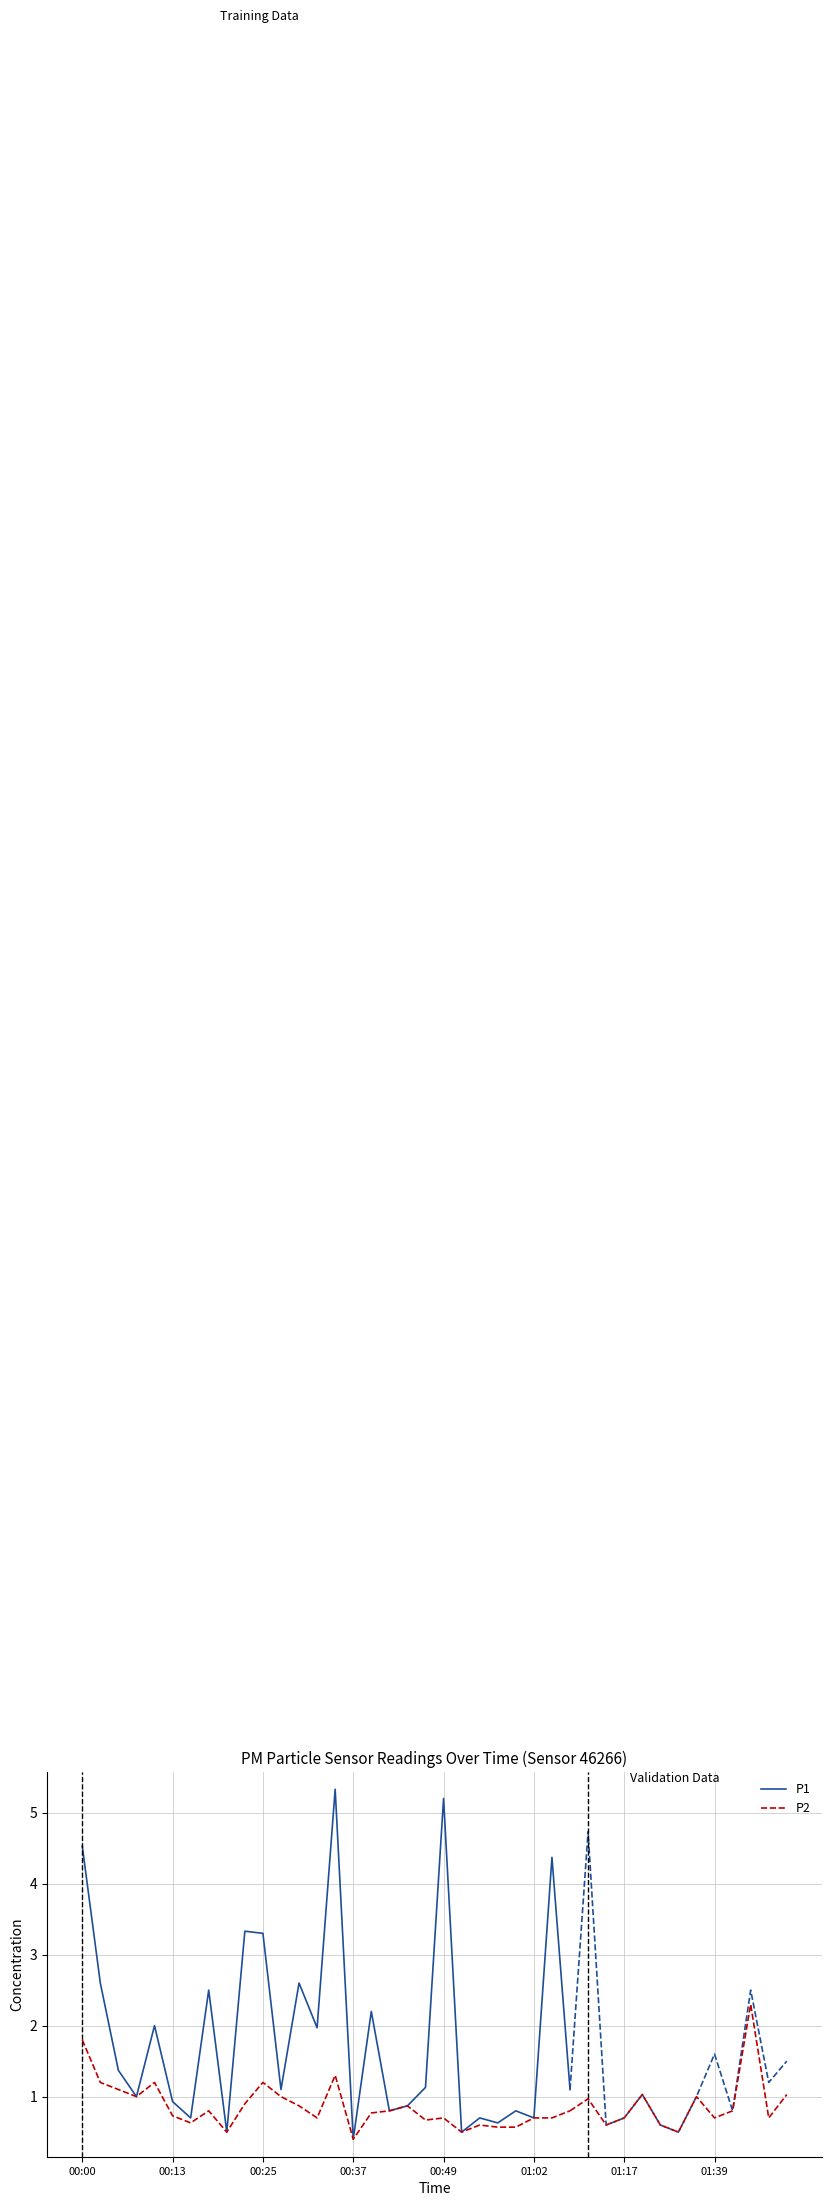

True or false: P2 and P1 cross at least once.

False